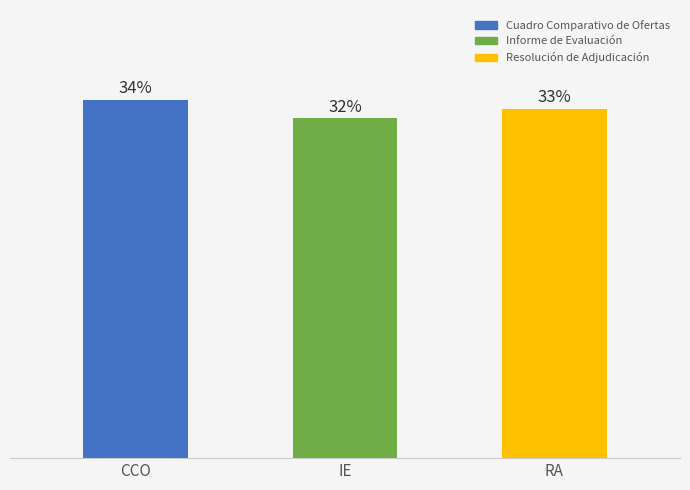

Approximately how many times larger is the value at CCO compared to RA?

1.0